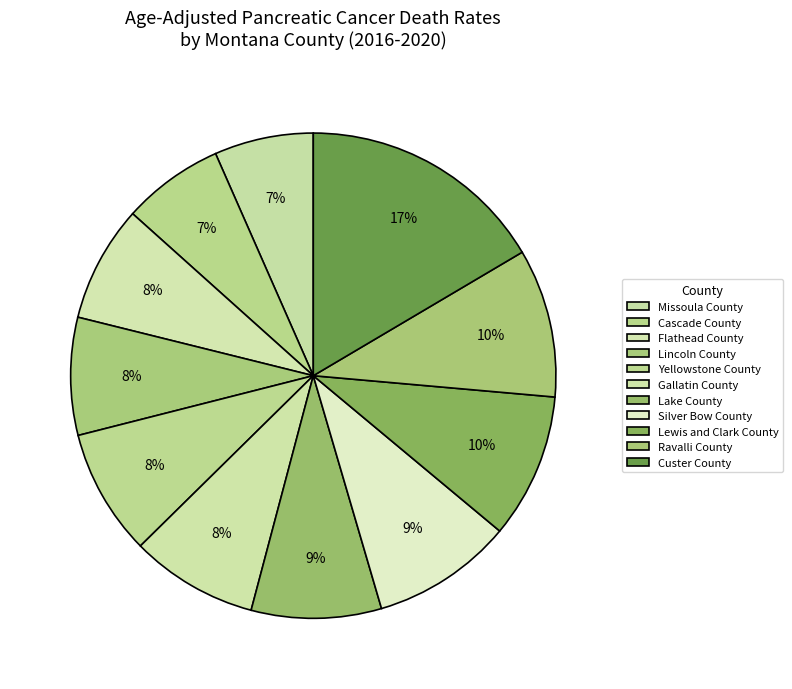

How many segments does this pie chart have?

11